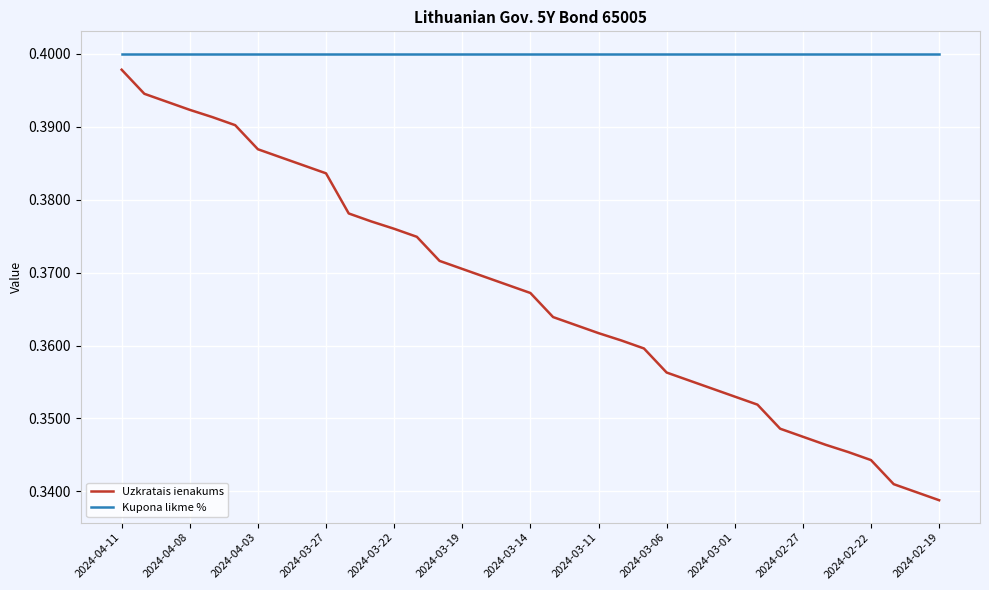

Which series has the widest spread of values?

Uzkratais ienakums